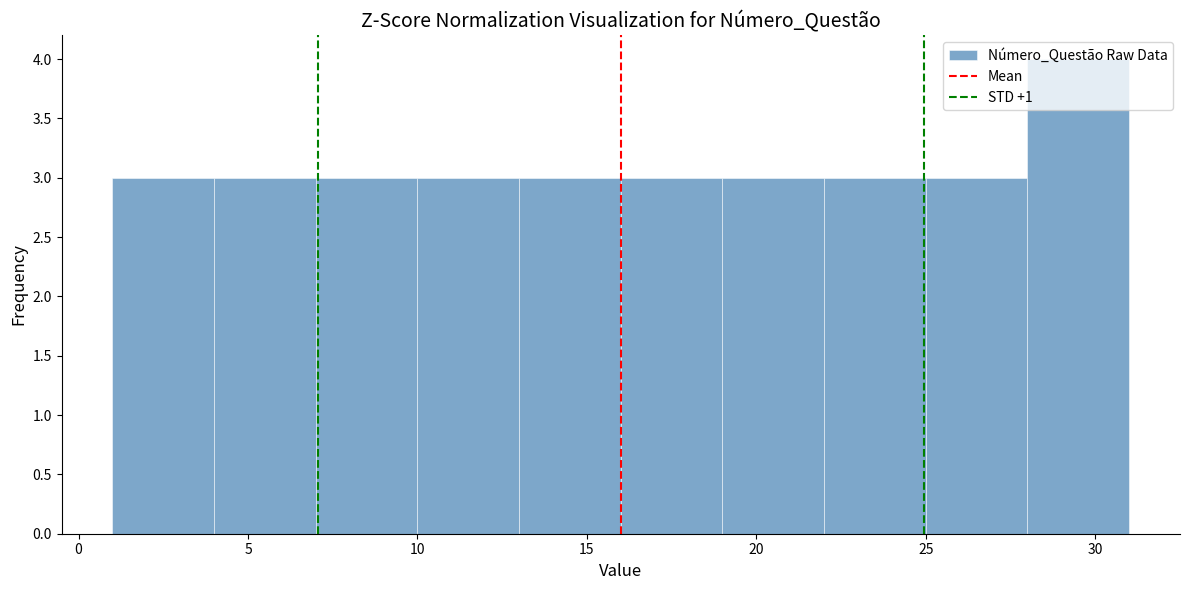

Reading left to right, transcribe this chart: for each bar, give the range it covers on the x-axis and its height. The values are not printed on the chart, so give them approximately, as read against the axis.

1 to 4: 3
4 to 7: 3
7 to 10: 3
10 to 13: 3
13 to 16: 3
16 to 19: 3
19 to 22: 3
22 to 25: 3
25 to 28: 3
28 to 31: 4